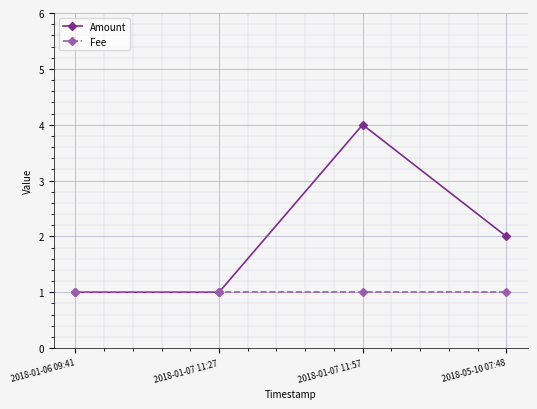

Which series has the widest spread of values?

Amount